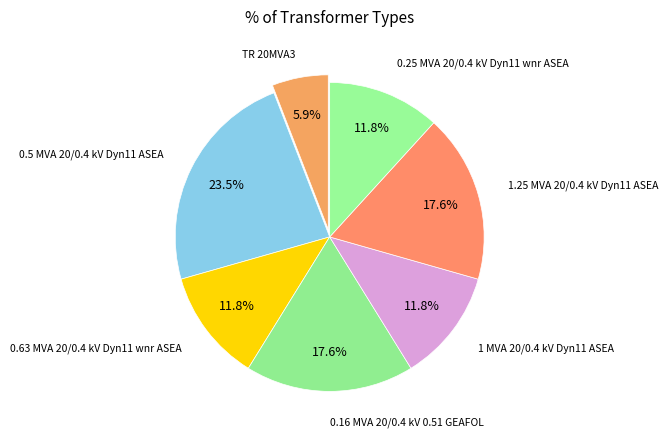

How many slices are in this pie chart?

7